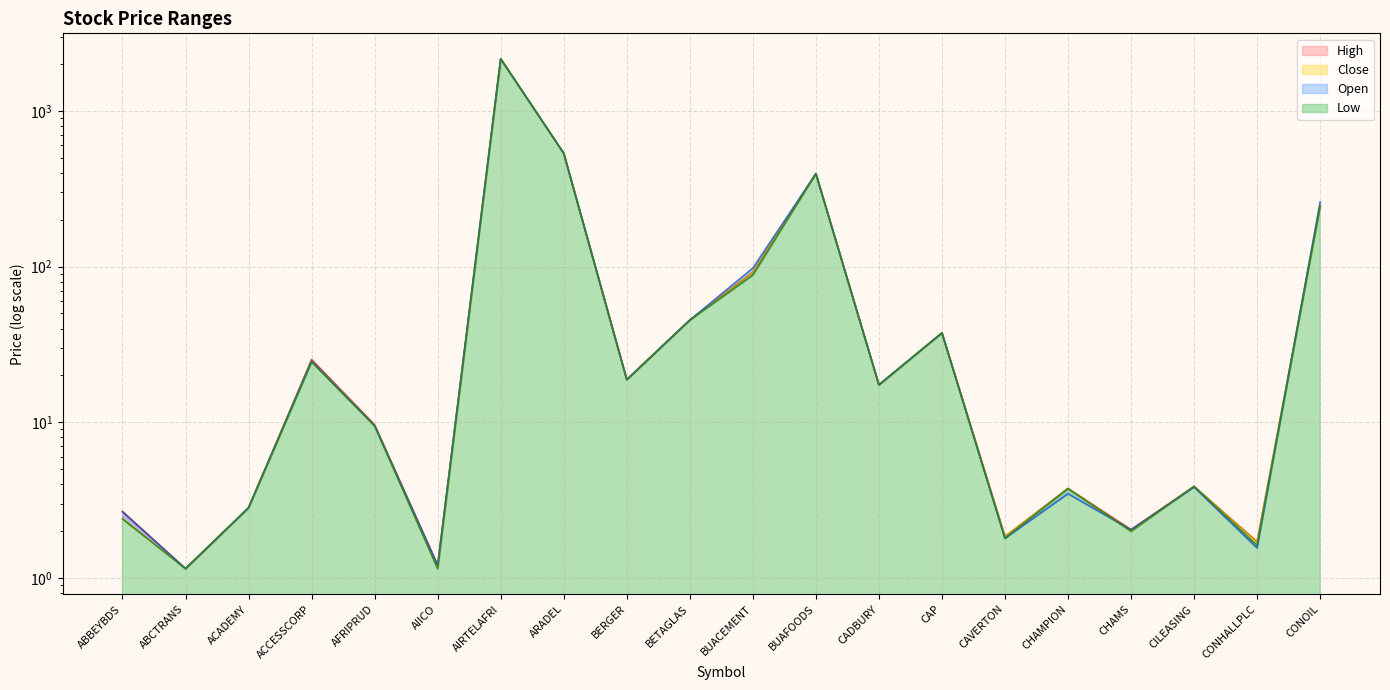

How many categories are shown in the chart?

20